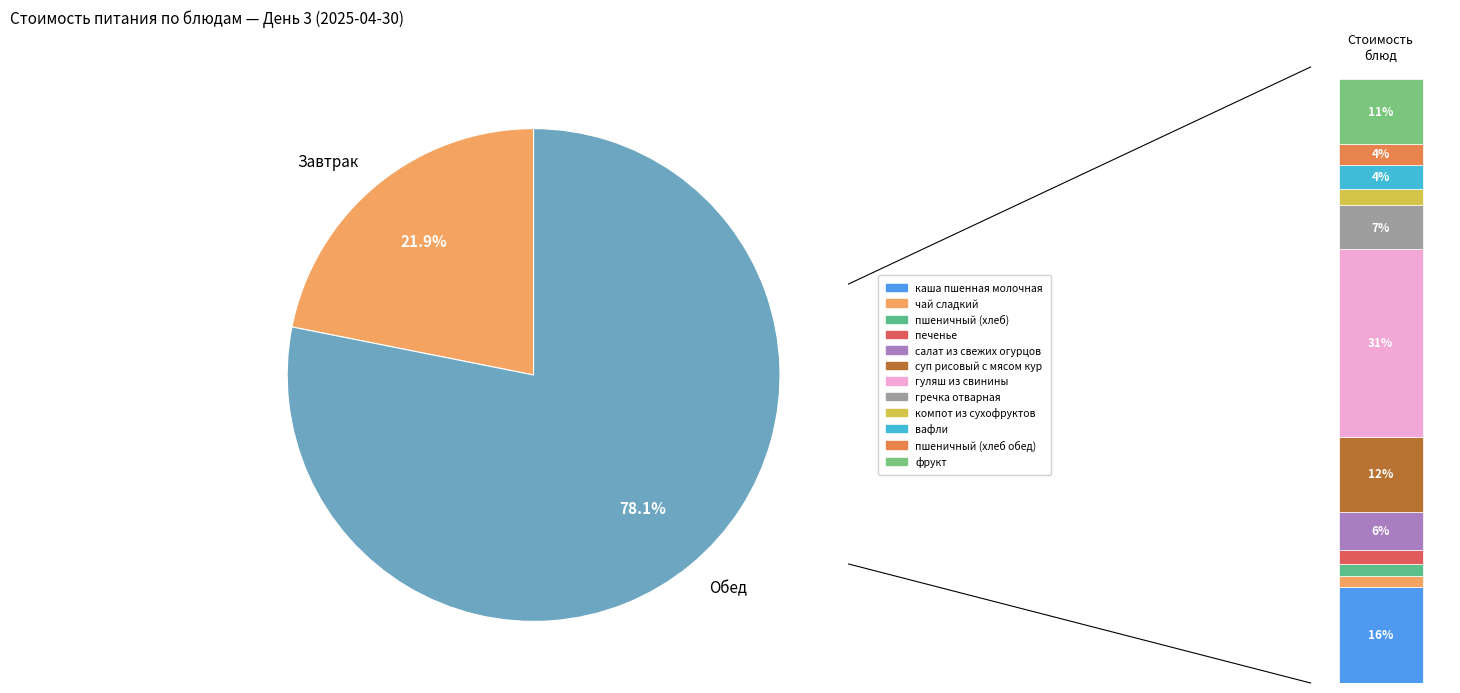

Which slice is the largest?

гуляш из свинины